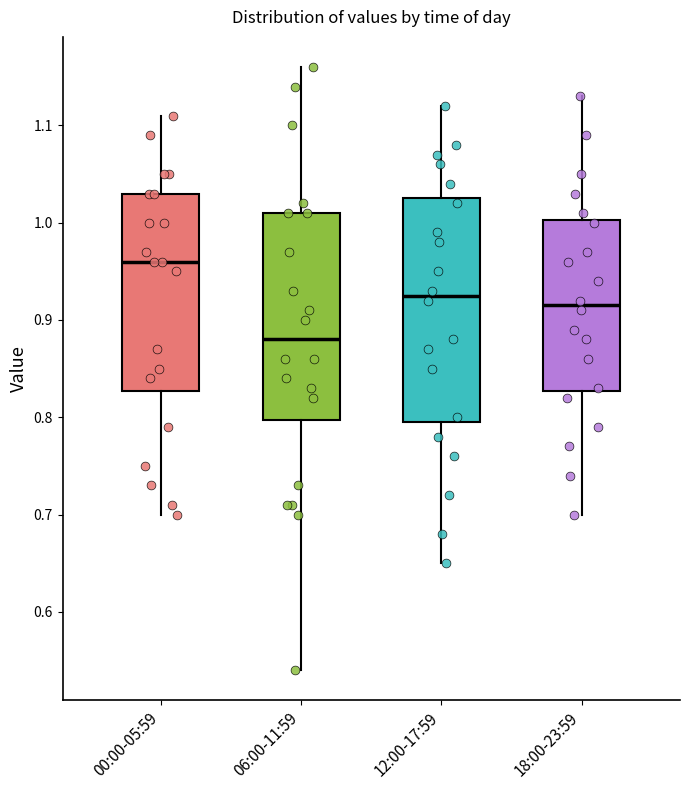

Reading left to right, read every box against the y-axis: the position of its median line, the range the box covers, and the ends of its whiskers. The values are not printed on the chart, so give them approximately, as read against the axis.

00:00-05:59: median 0.96, box 0.83 to 1.03, whiskers 0.70 to 1.11
06:00-11:59: median 0.88, box 0.80 to 1.01, whiskers 0.54 to 1.16
12:00-17:59: median 0.93, box 0.80 to 1.03, whiskers 0.65 to 1.12
18:00-23:59: median 0.92, box 0.83 to 1.00, whiskers 0.70 to 1.13